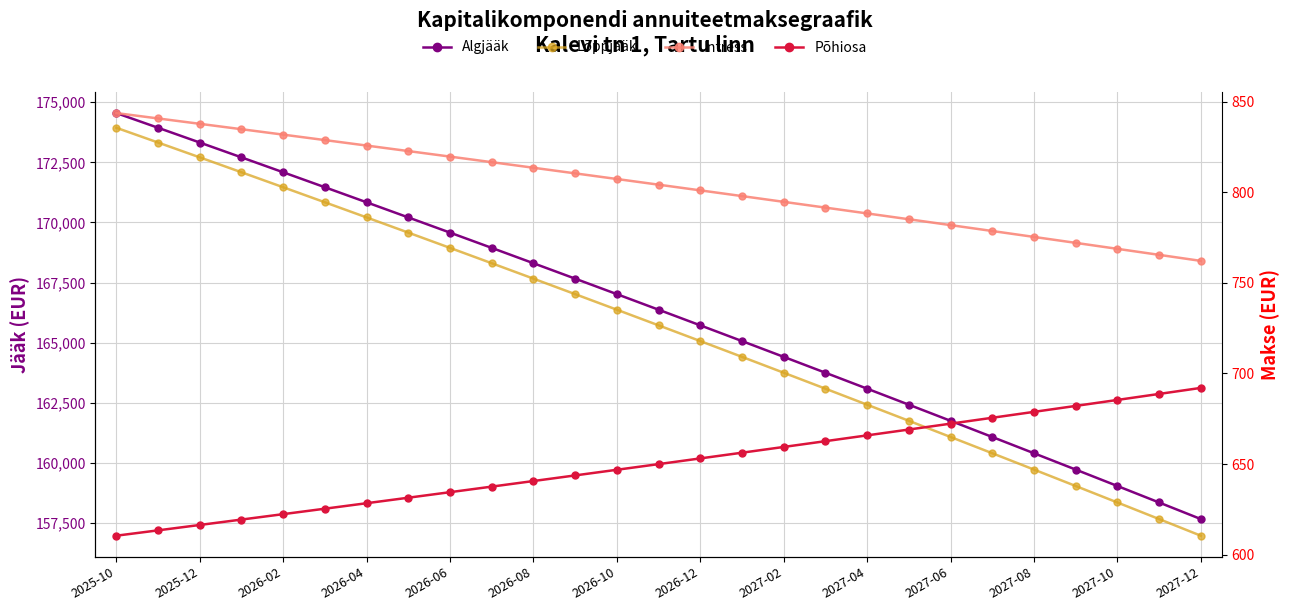

What is the sum of all Lõppjääk values?

4471995.0